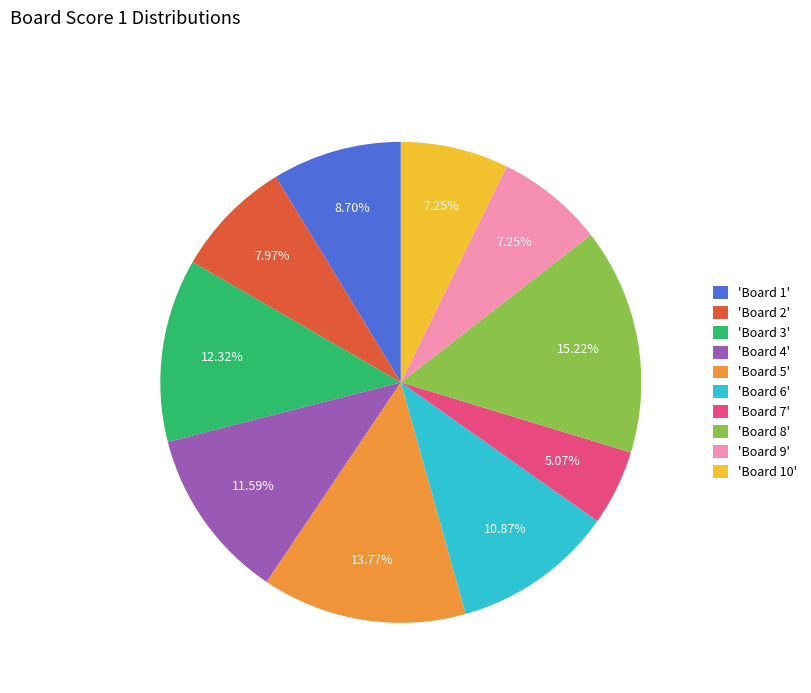

What is the ratio of the value at 'Board 6' to the value at 'Board 2'?

1.4